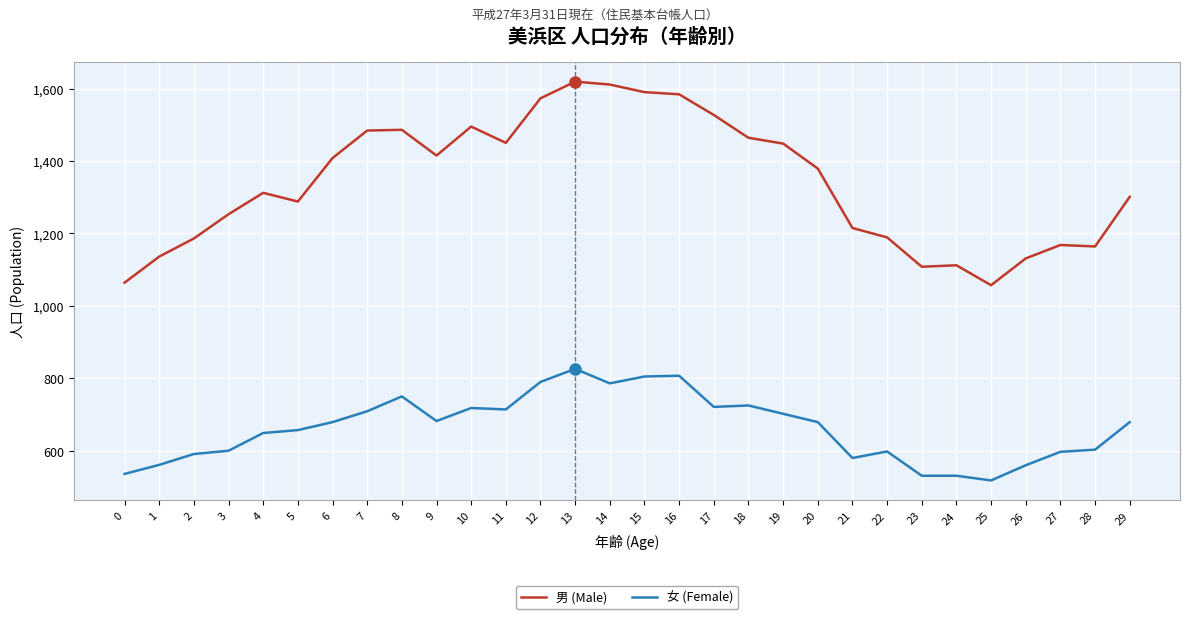

What is the approximate value of 男 (Male) at 8, to the nearest 50?

1500